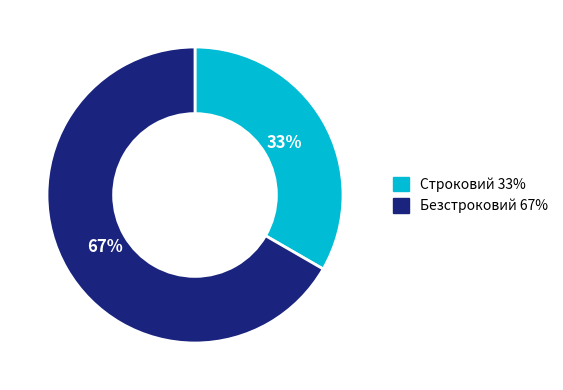

What is the ratio of the value at Безстроковий to the value at Строковий?

2.0